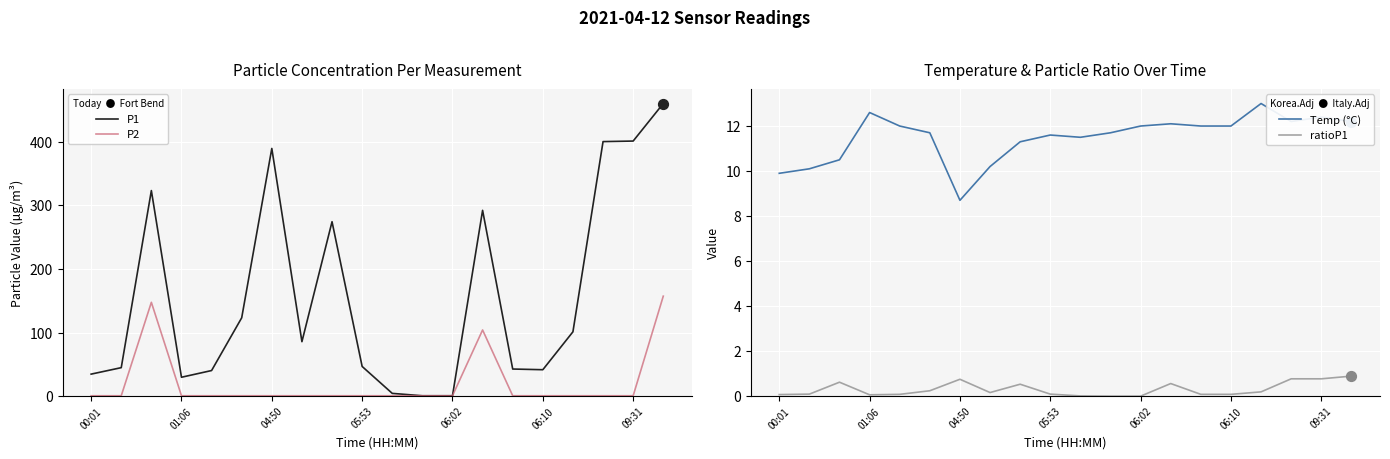

Which series has the largest Y range (max minus min)?

P1